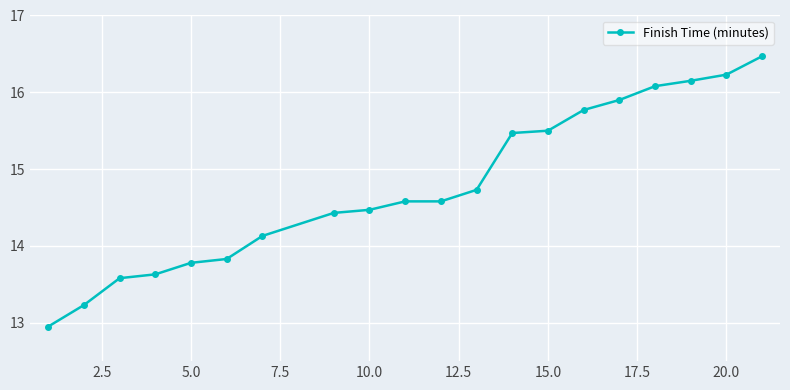

What is the difference between the maximum and minimum values?

3.5